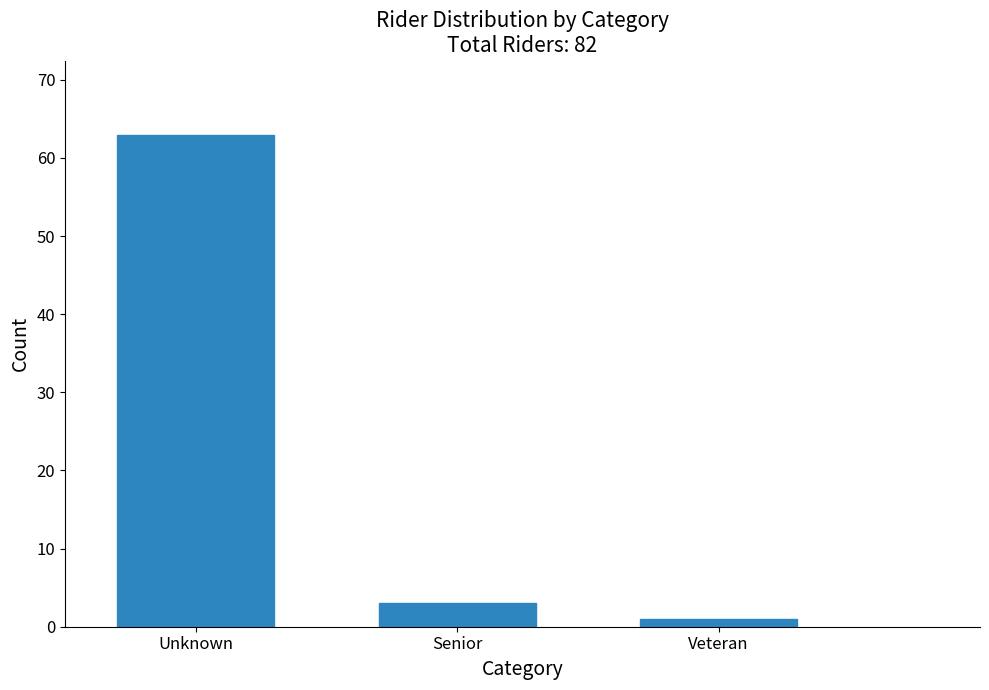

Reading left to right, list all the values displayed in this chart.

Unknown=63	Senior=3	Veteran=1